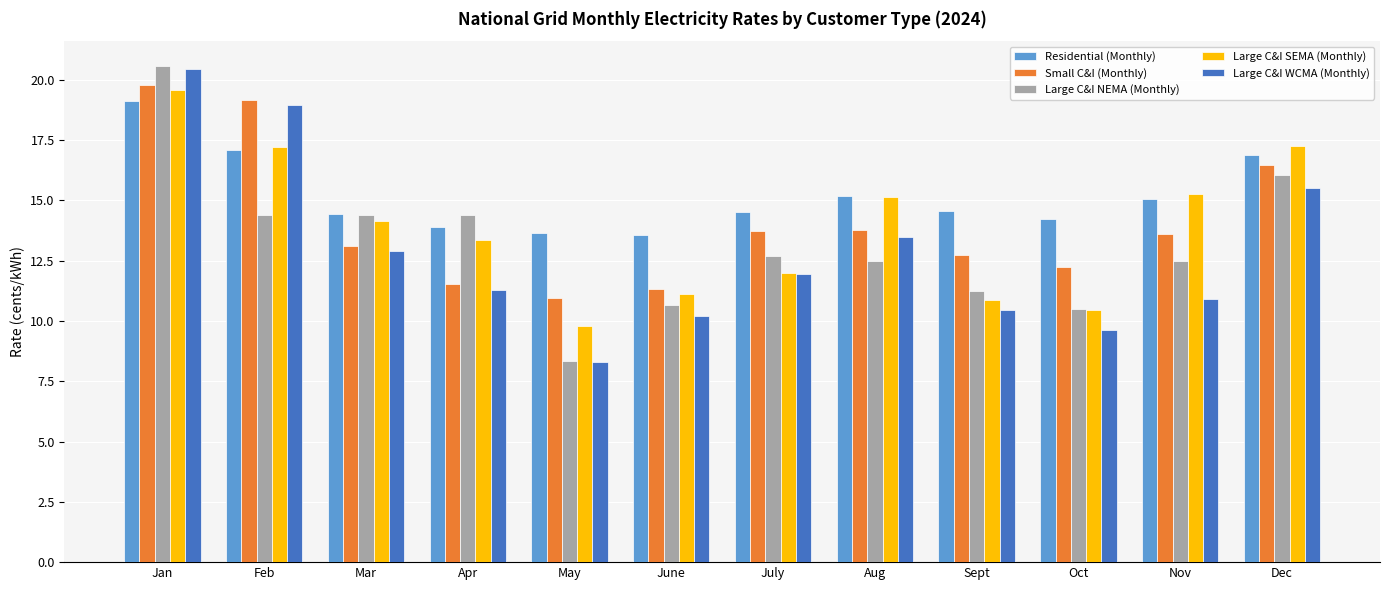

What is the difference between the highest and lowest values at July?

2.6